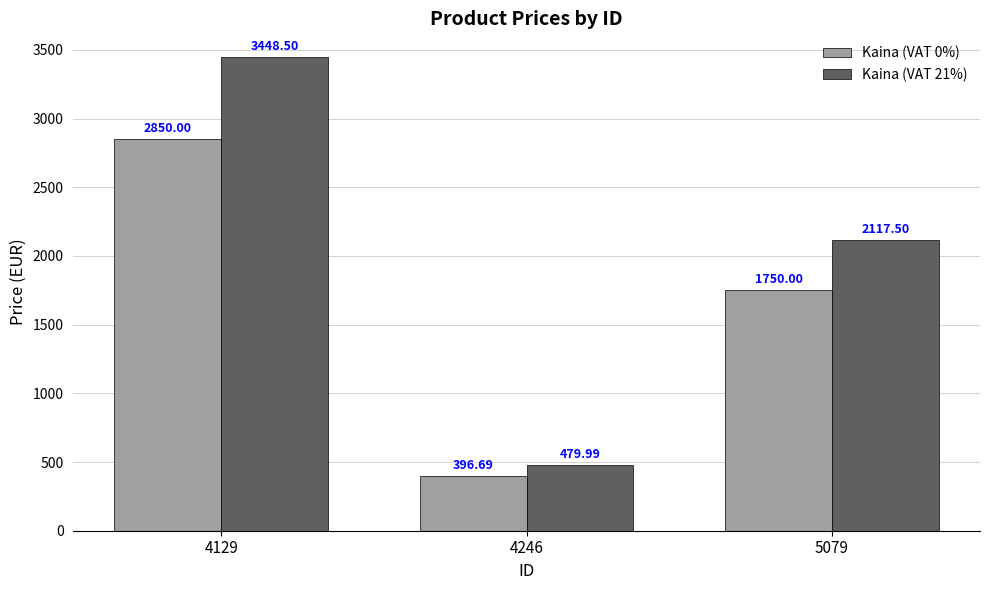

What is the spread (max minus min) of values at 4246?

83.3